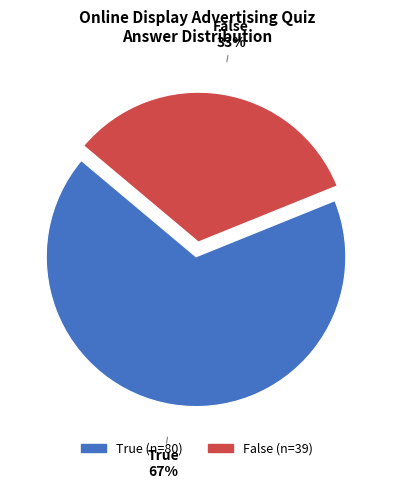

How many segments does this pie chart have?

2